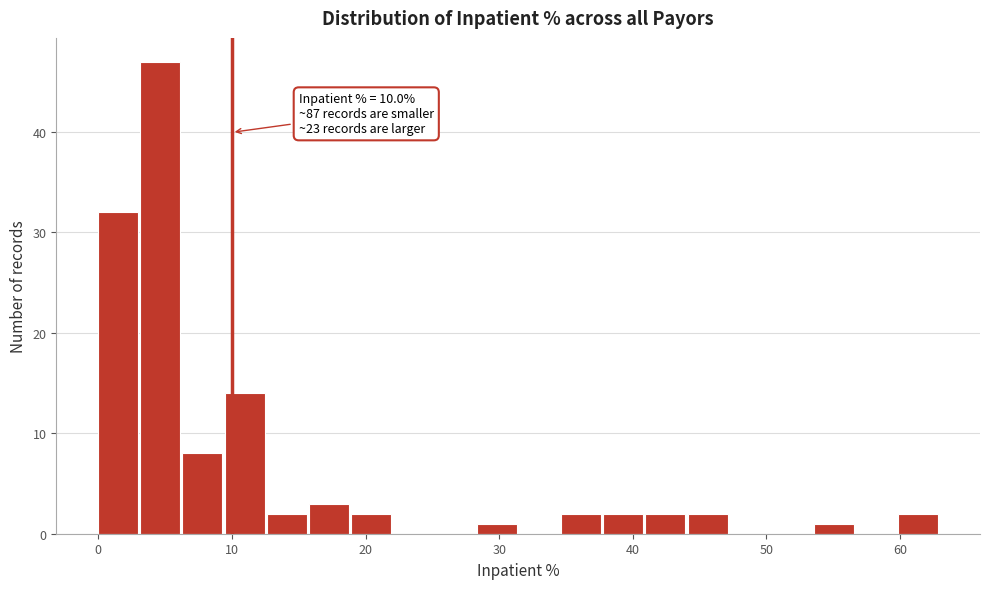

Read against the x-axis, roughly where is the centre of the tallest bar?

5